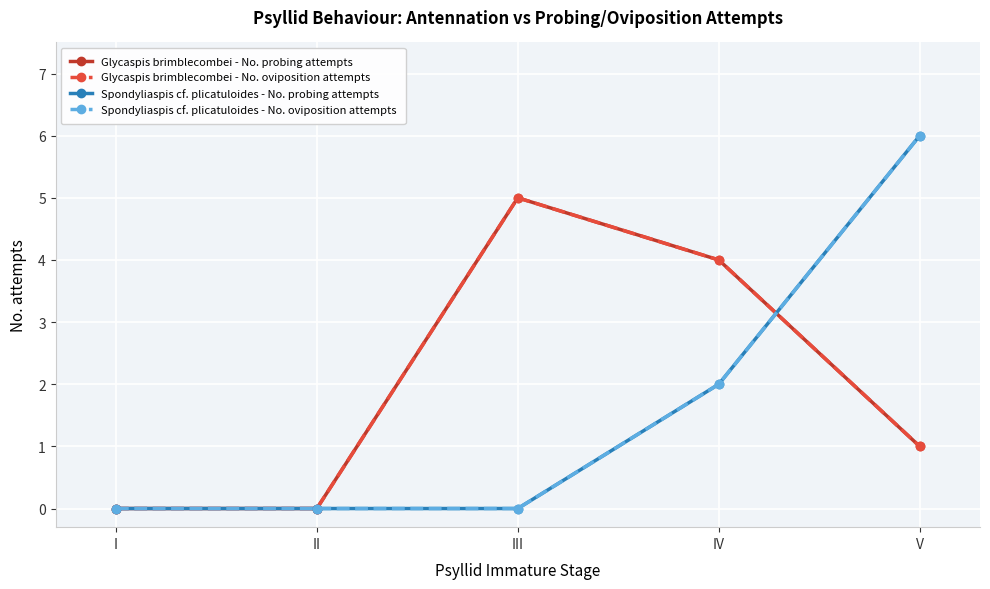

What is the sum of all Glycaspis brimblecombei - No. oviposition attempts values?

10